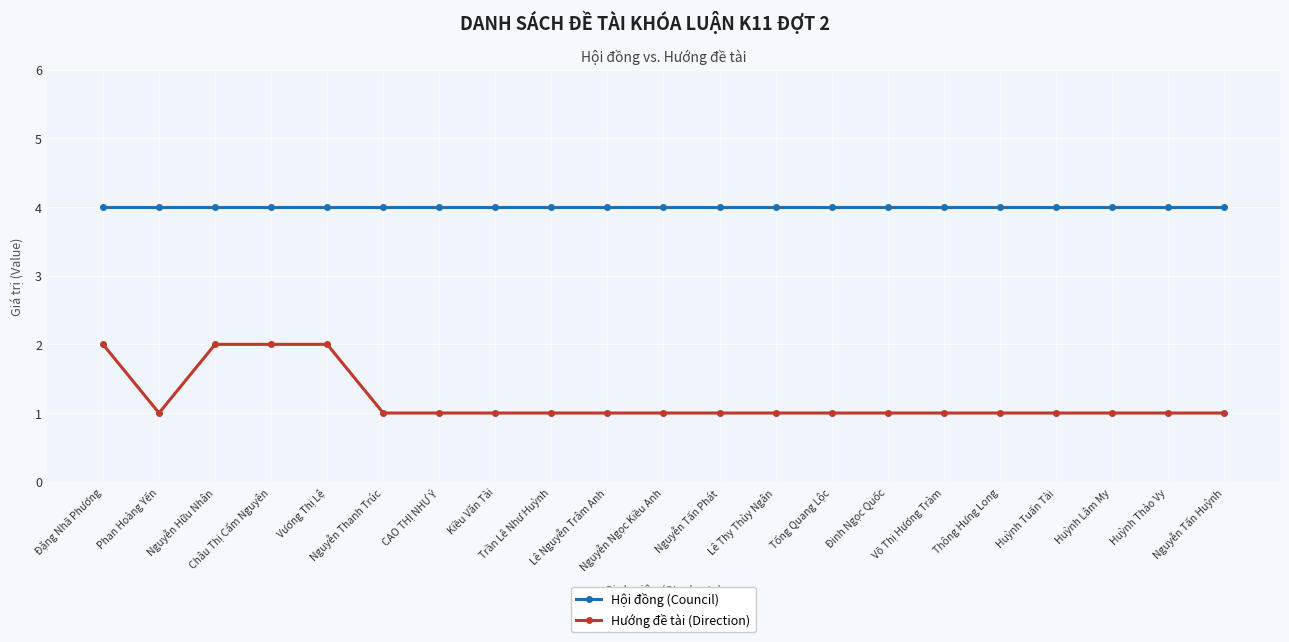

True or false: Hội đồng (Council) and Hướng đề tài (Direction) intersect in this chart.

False